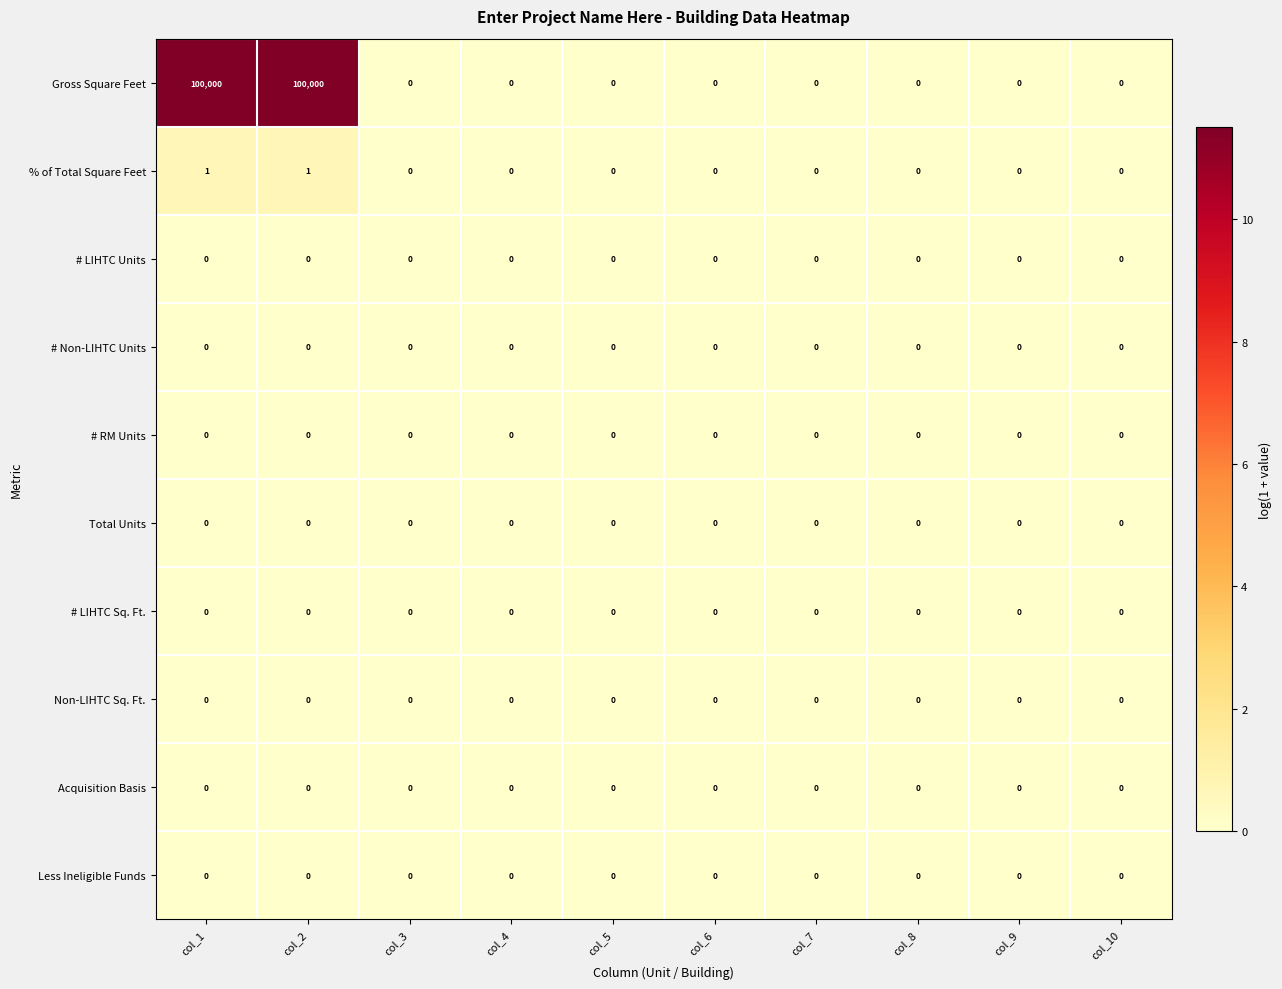

Which series has the largest range (max minus min)?

Gross Square Feet